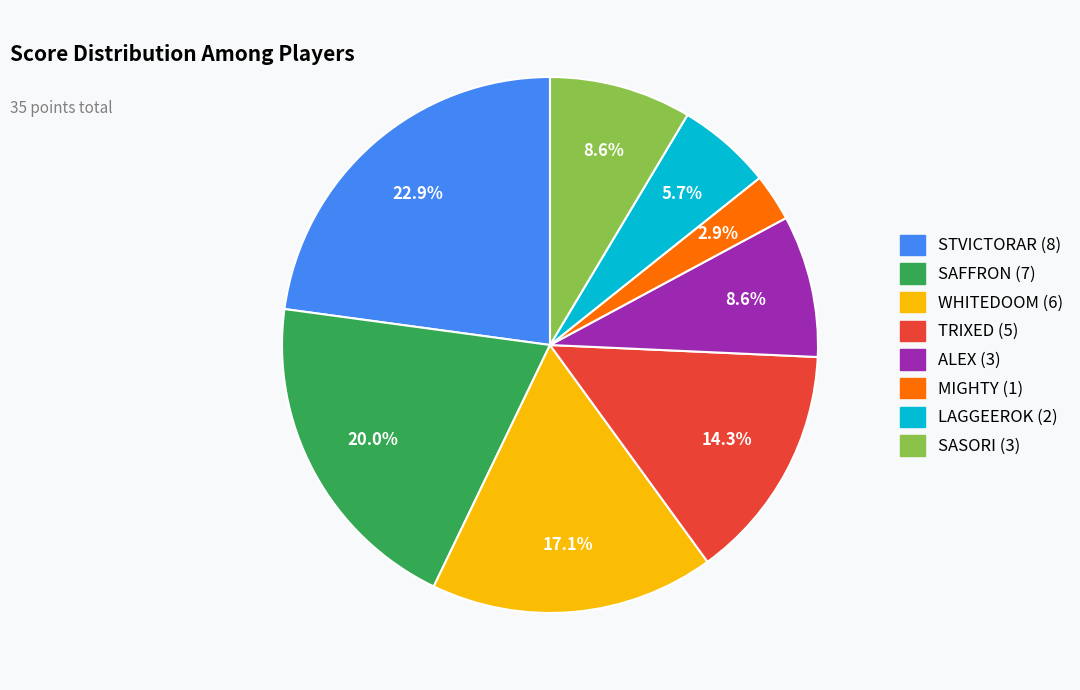

Is there any slice that represents more than half of the pie?

No